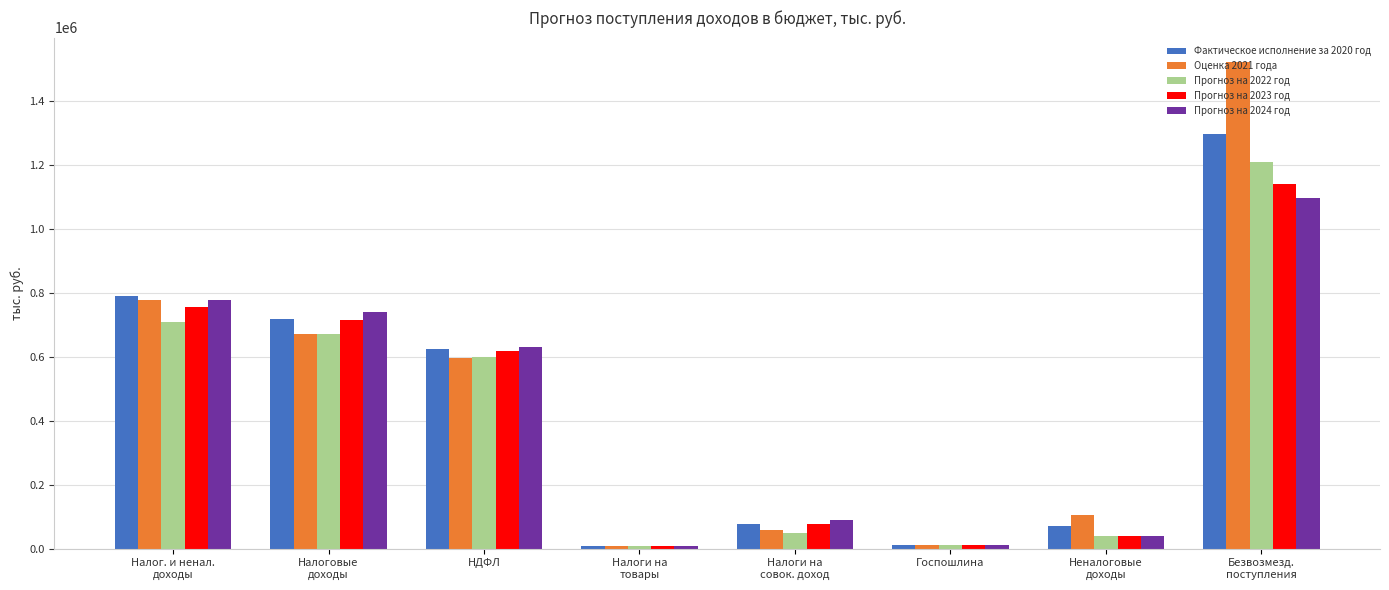

At how many categories does at least one series exceed 965343?

1